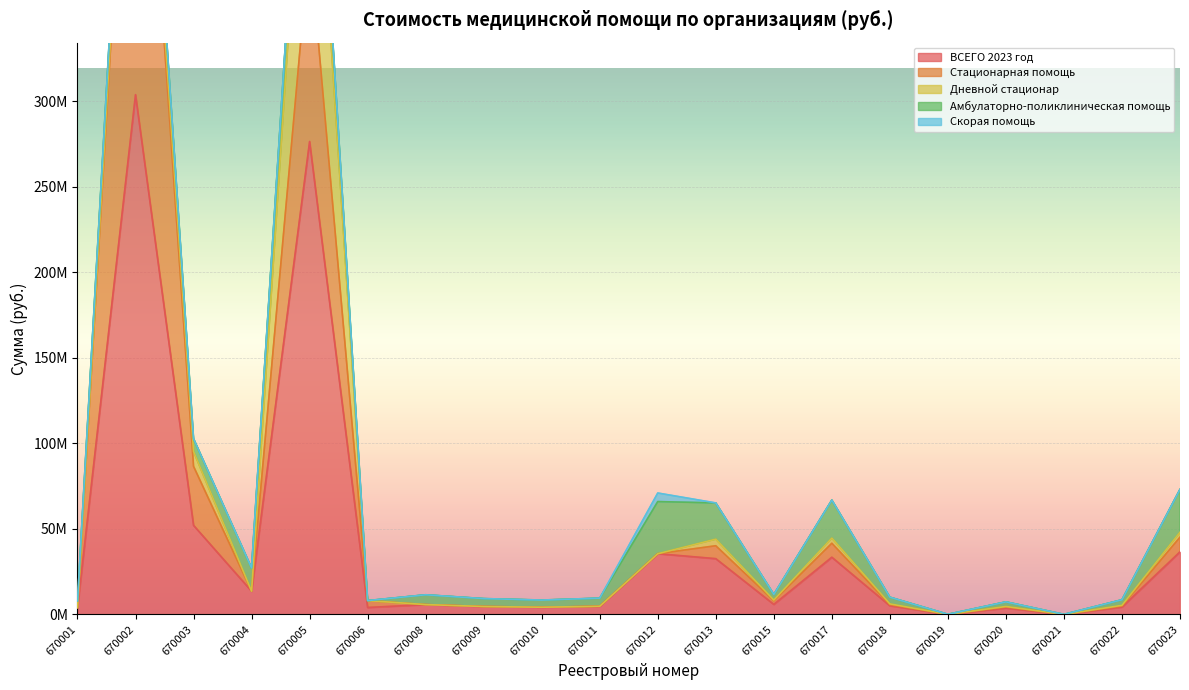

Reading right to left, what are all the values shown in this chart?

ВСЕГО 2023 год: 36550128.5	4284173.6	19200.0	3665572.8	39854.2	5032358.5	33414386.2	5838960.7	32579724.8	35478737.8	4752520.0	4192540.0	4620770.0	5733250.0	4036460.2	276411521.0	13561700.0	52060044.5	303800485.8	3941388.0
Стационарная помощь: 8574399.0	578834.2	0.0	630912.8	0.0	629409.0	8172425.2	2181458.5	7553607.1	0.0	0.0	0.0	0.0	0.0	4036460.2	116621000.0	0.0	34487413.0	273864328.8	0.0
Дневной стационар: 2907994.7	440412.6	0.0	336170.9	0.0	488160.8	3034343.6	362862.7	3852969.6	0.0	0.0	0.0	0.0	0.0	0.0	132184390.5	0.0	8694060.6	11006290.8	0.0
Амбулаторно-поликлиническая помощь: 25067734.8	3264926.8	19200.0	2698489.1	39854.2	3914788.7	22207617.3	3294639.5	21173148.1	30465385.3	4752520.0	4192540.0	4620770.0	5733250.0	0.0	27606130.5	13561700.0	7465161.0	17432466.1	3941388.0
Скорая помощь: 0.0	0.0	0.0	0.0	0.0	0.0	0.0	0.0	0.0	5013352.6	0.0	0.0	0.0	0.0	0.0	0.0	0.0	0.0	0.0	0.0